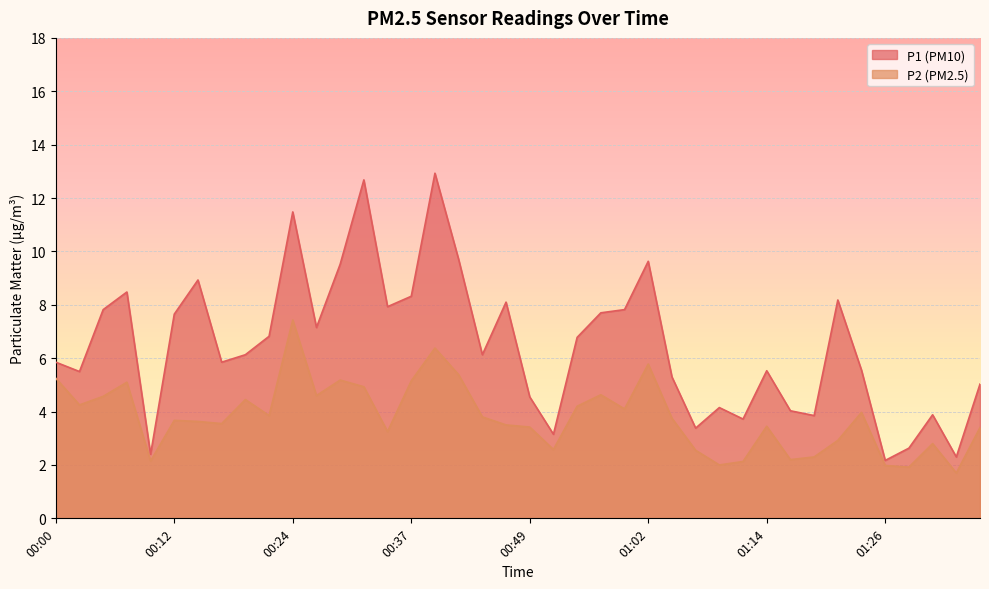

What is the label of the 33rd point from the left?

01:19